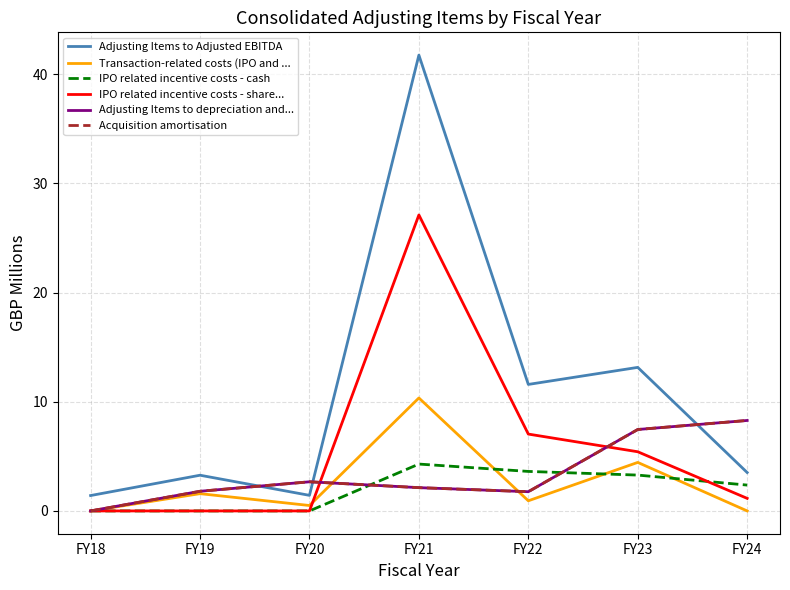

What is the difference between the maximum and minimum values in the Adjusting Items to depreciation and... series?

8.3